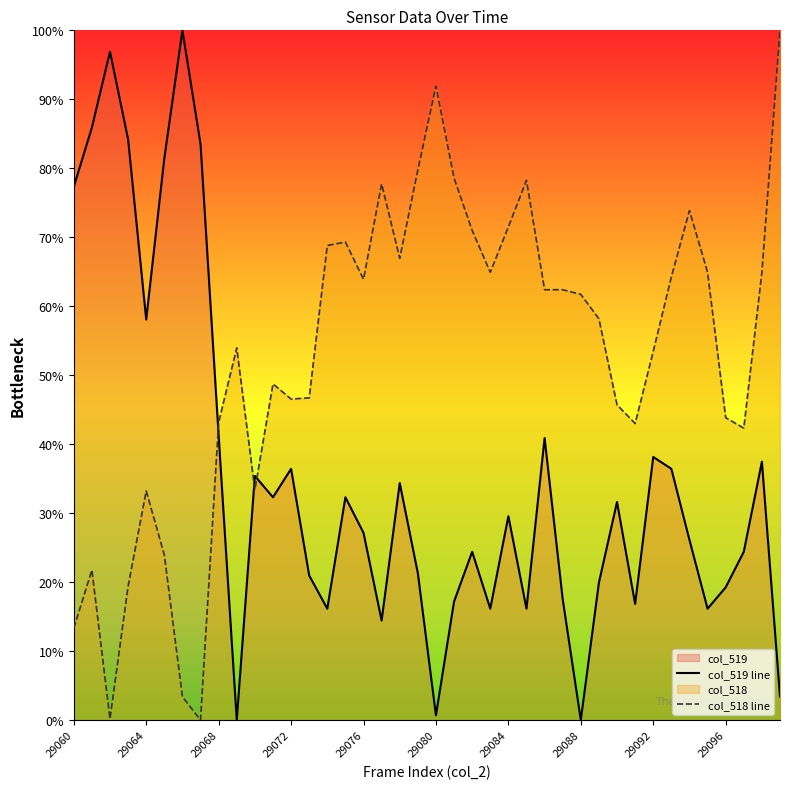

The value of col_519 line at 29092 is 38.1. True or false?

True